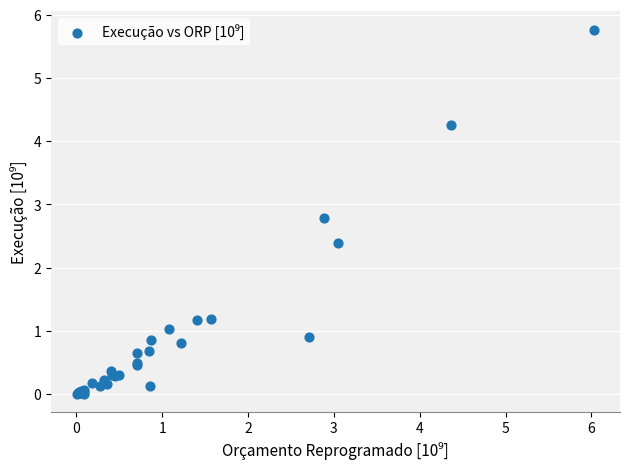

What Y value in the scatter plot is closest to 2?

2.4